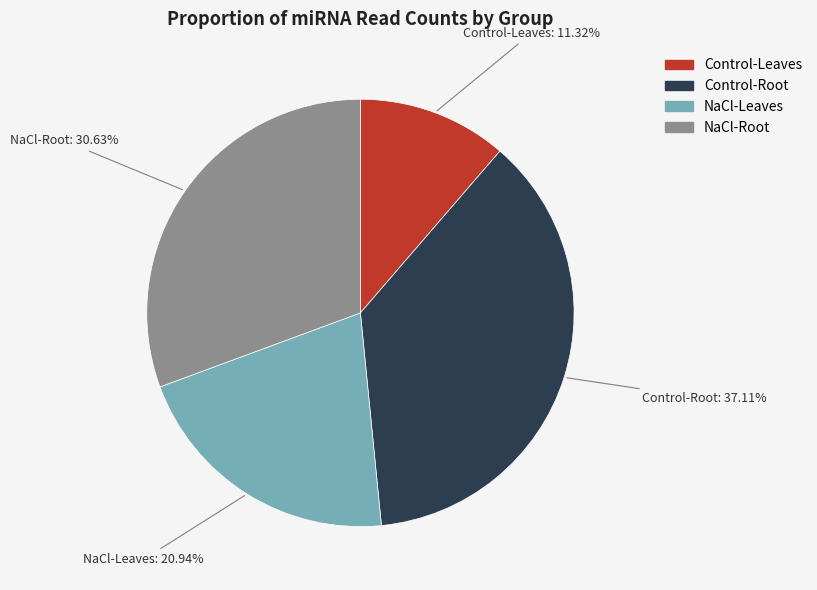

Is there a majority slice in this chart?

No